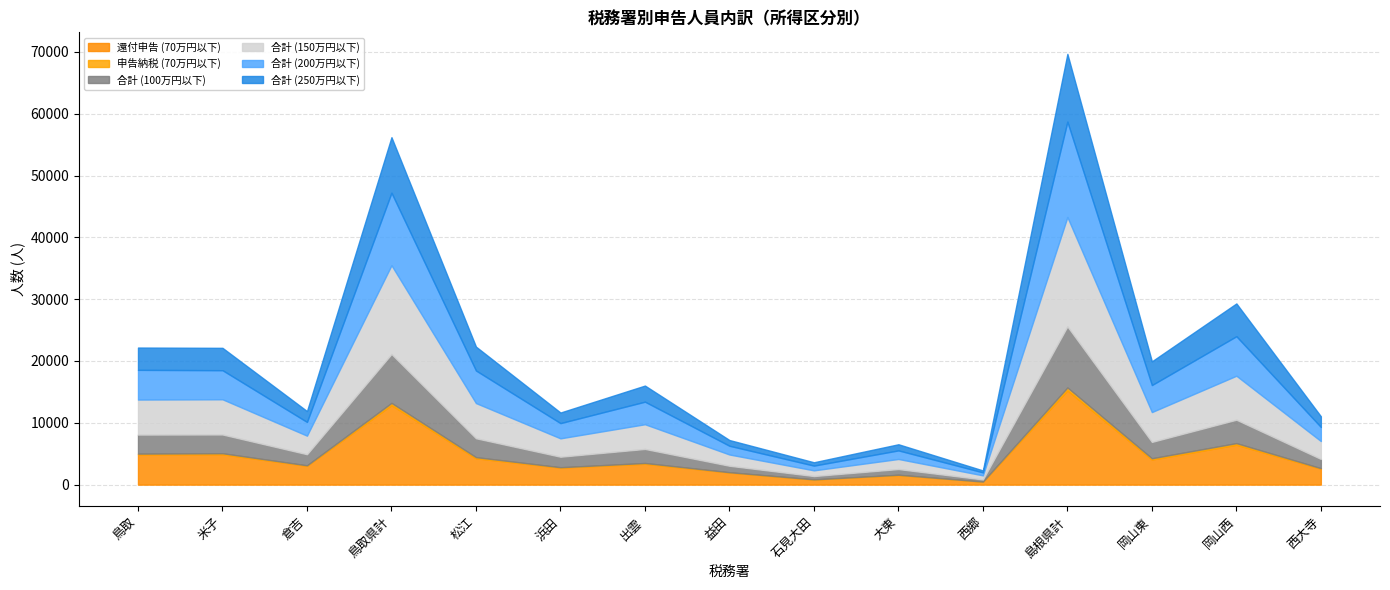

What is the label of the 3rd point from the left?

倉吉